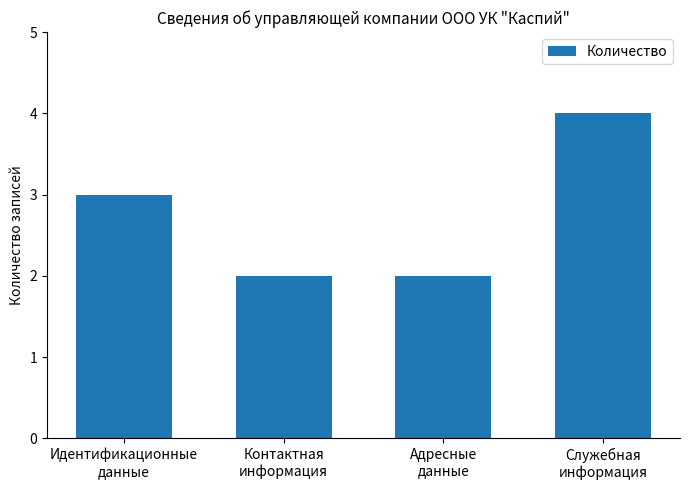

Between Служебная
информация and Адресные
данные, which is larger?

Служебная
информация